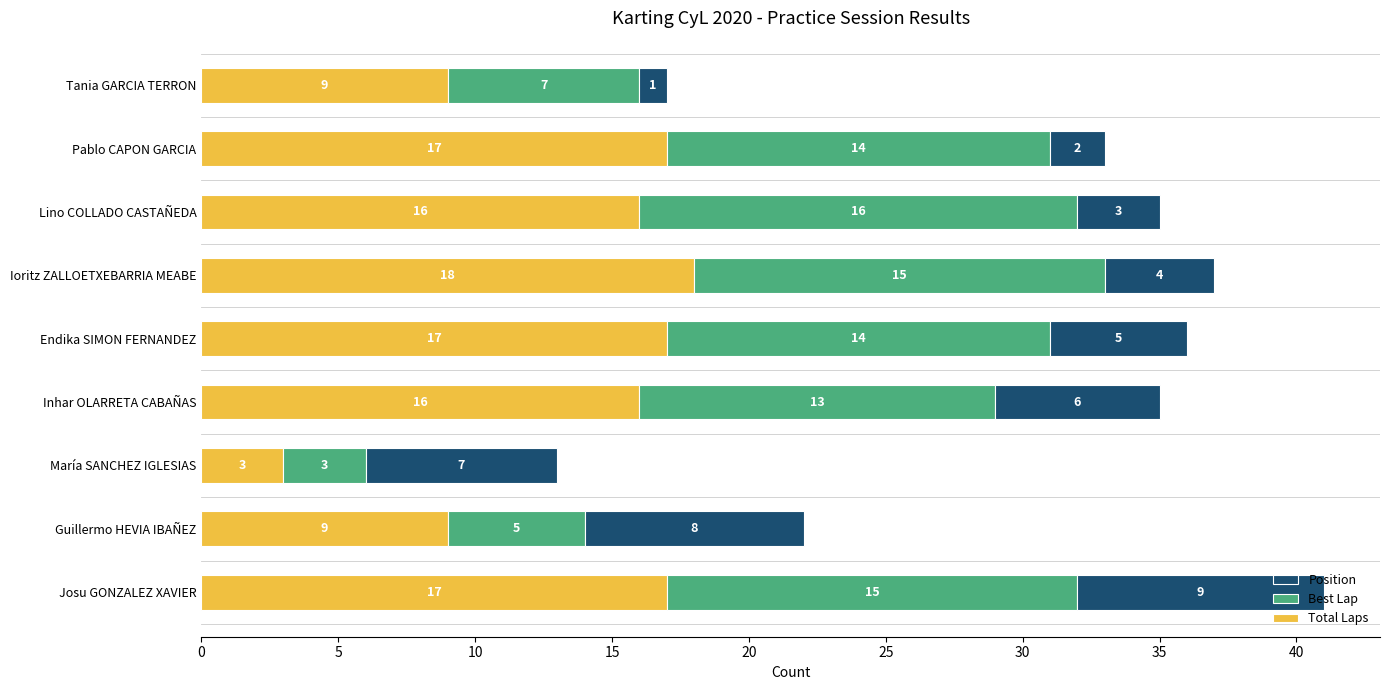

What is the total value across all series at Josu GONZALEZ XAVIER?

41